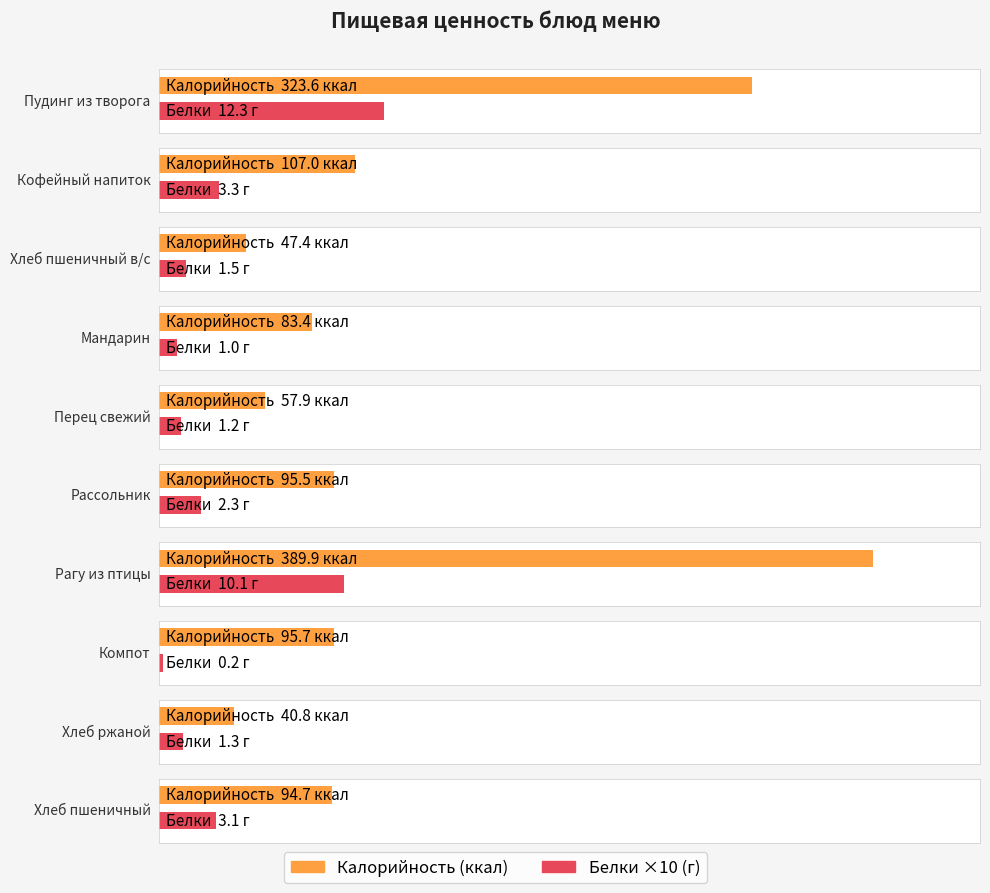

Between Кофейный напиток and Компот, which series saw the biggest shift?

Калорийность